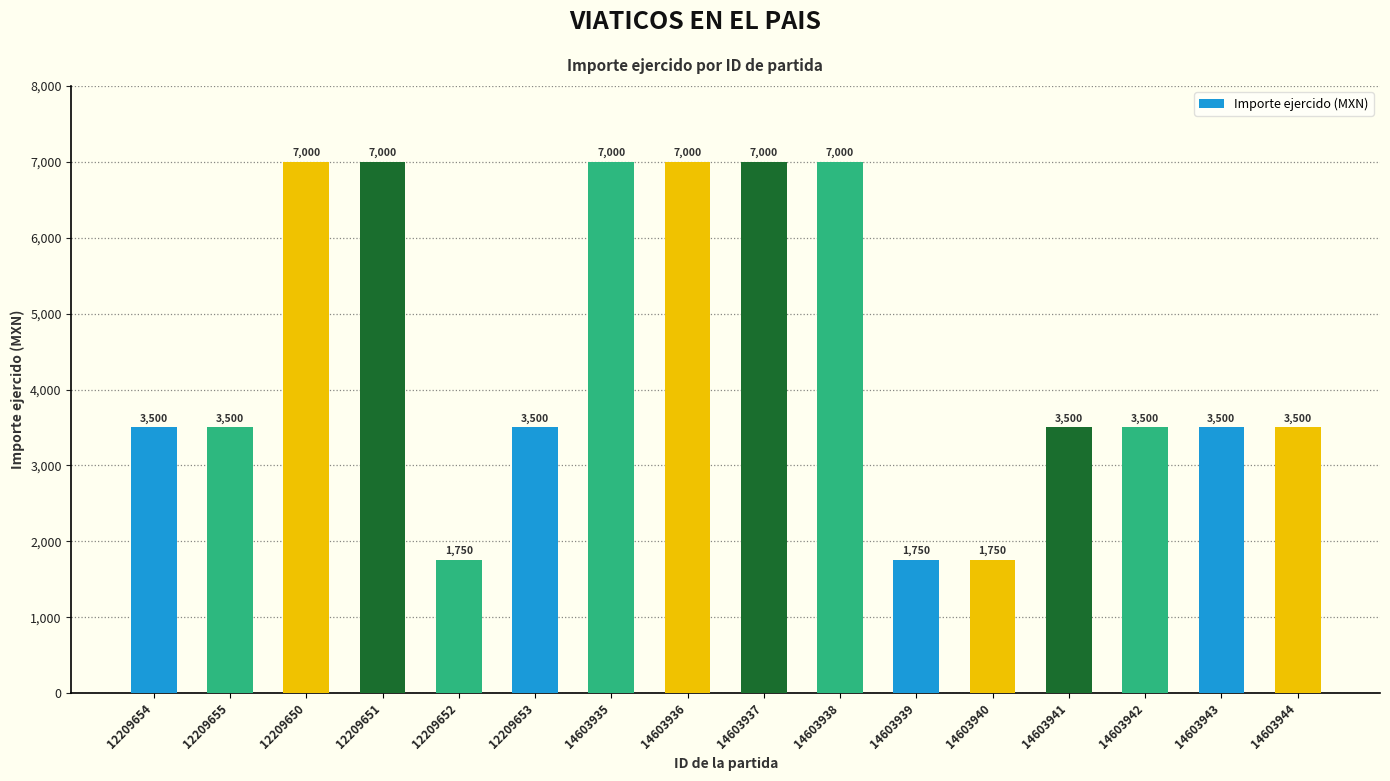

What is the label of the 15th bar from the right?

12209655